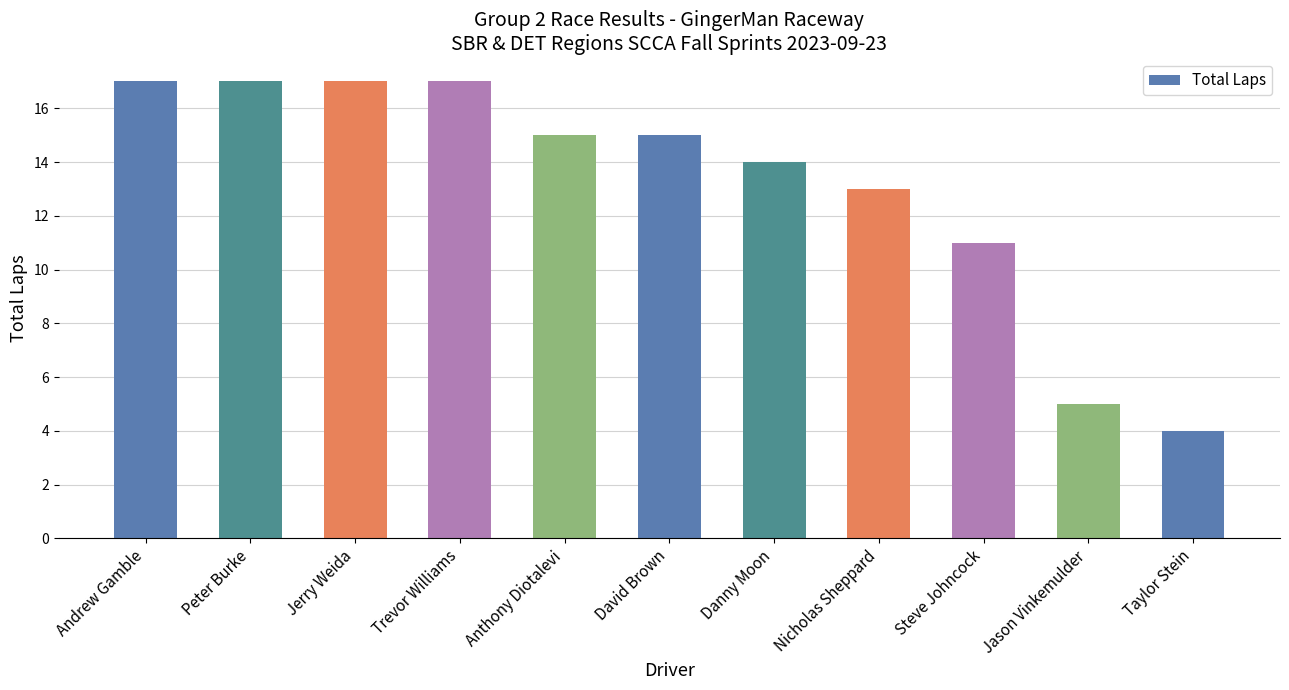

What is the label of the 9th bar from the right?

Jerry Weida